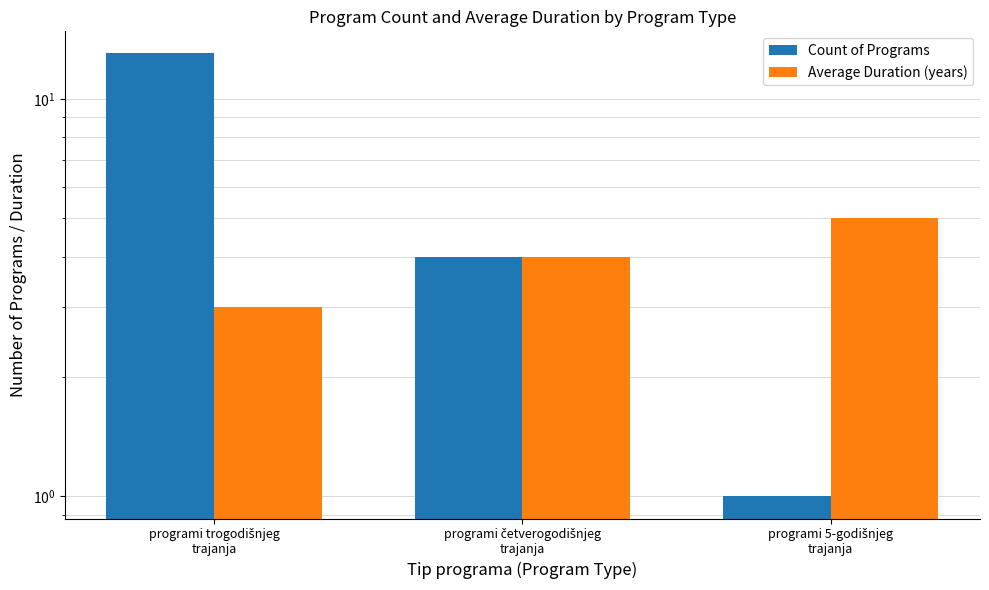

Reading right to left, transcribe all the data shown in this chart.

Count of Programs: 1	4	13
Average Duration (years): 5	4	3